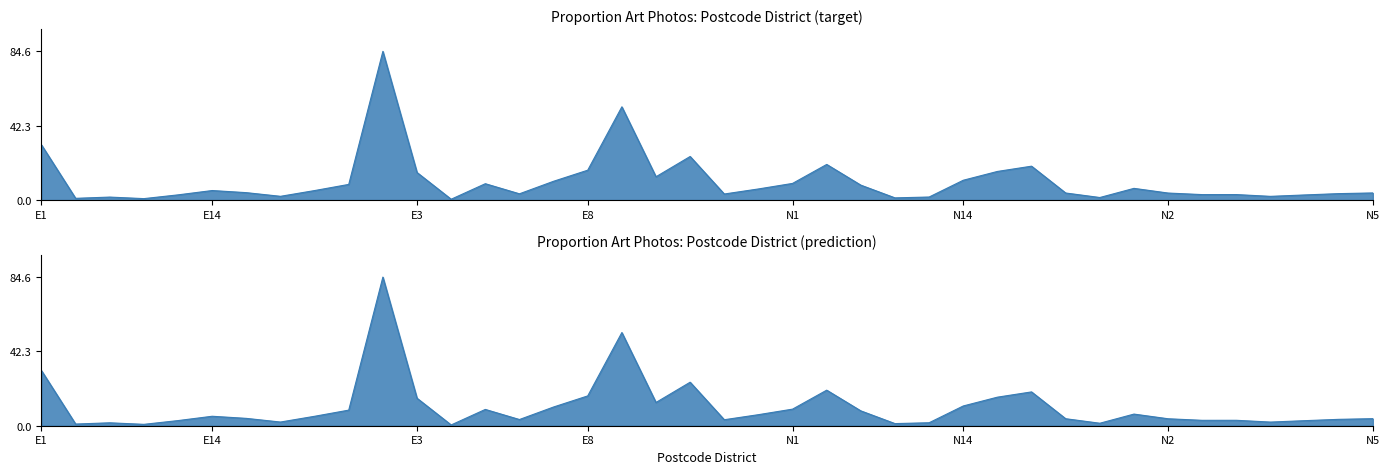

Reading left to right, extract all data points from this chart.

31.4	1.0	1.7	0.8	2.9	5.4	4.2	2.1	5.4	8.9	84.6	15.7	0.4	9.3	3.5	10.7	17.0	53.1	13.2	24.8	3.4	6.3	9.4	20.3	8.5	1.2	1.7	11.3	16.3	19.3	4.0	1.4	6.6	4.0	3.1	3.1	2.1	2.9	3.6	4.0